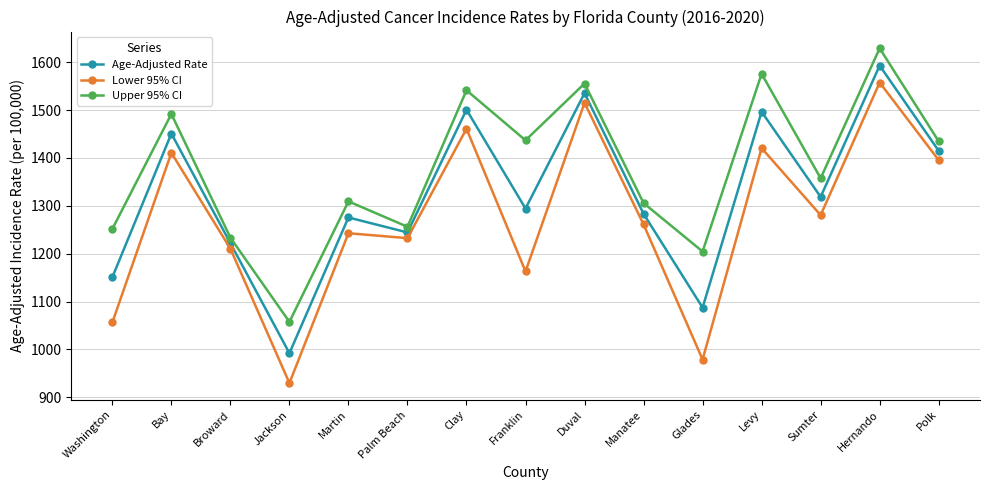

Is it true that Lower 95% CI equals 358.0 at Jackson?

False